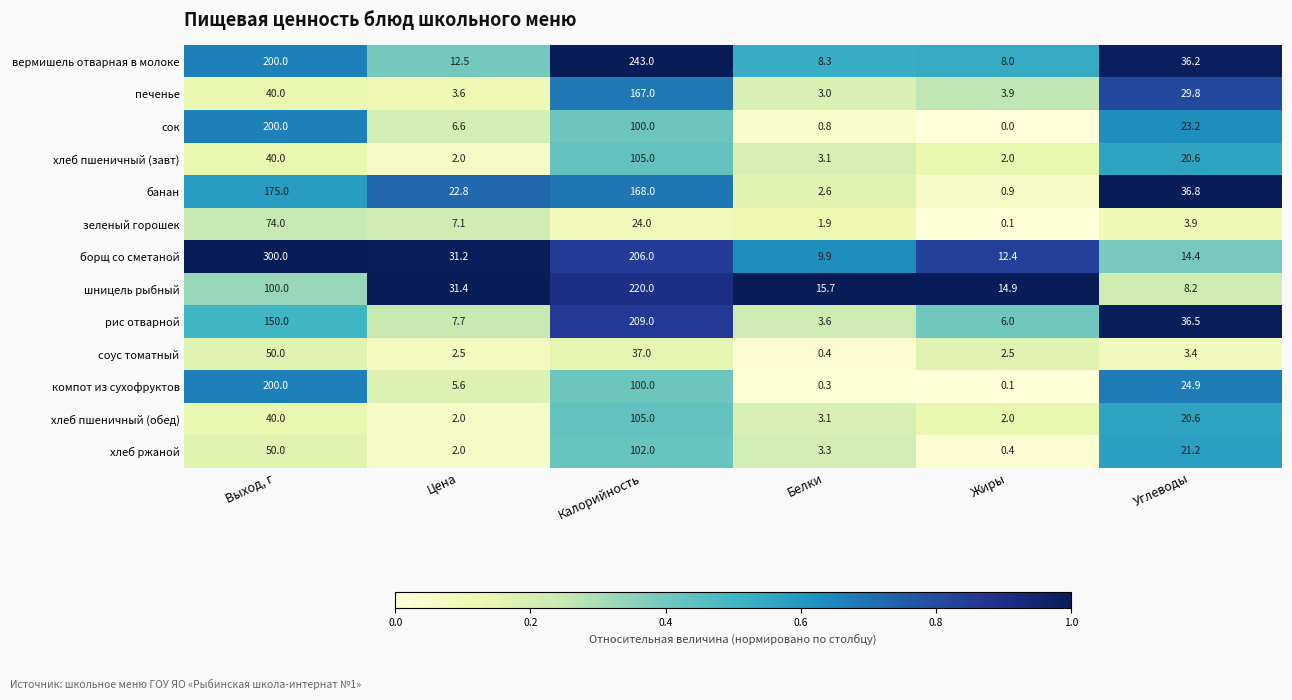

The value of хлеб ржаной at Углеводы is 6.1. True or false?

False